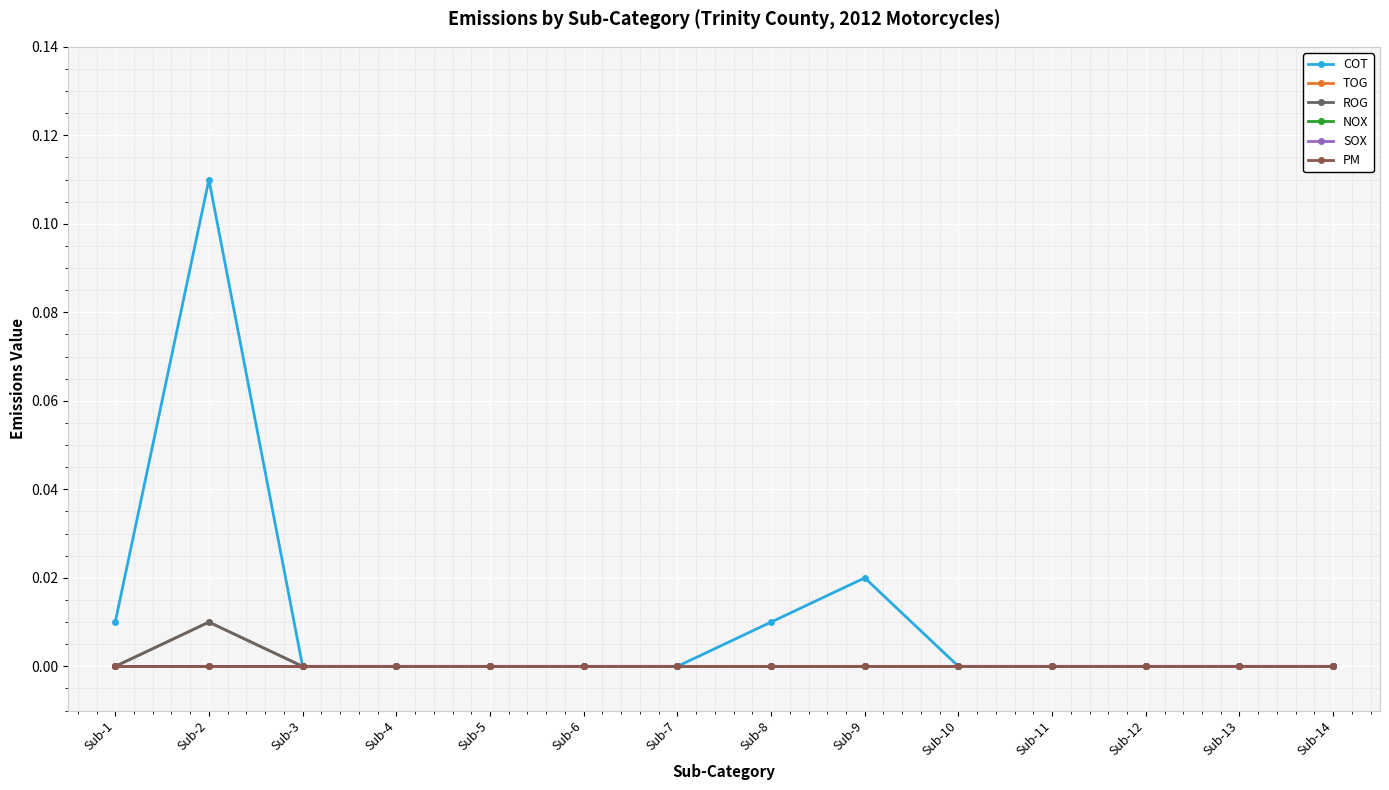

Reading right to left, what are all the values shown in this chart?

COT: 0.0	0.0	0.0	0.0	0.0	0.0	0.0	0.0	0.0	0.0	0.0	0.0	0.1	0.0
TOG: 0.0	0.0	0.0	0.0	0.0	0.0	0.0	0.0	0.0	0.0	0.0	0.0	0.0	0.0
ROG: 0.0	0.0	0.0	0.0	0.0	0.0	0.0	0.0	0.0	0.0	0.0	0.0	0.0	0.0
NOX: 0.0	0.0	0.0	0.0	0.0	0.0	0.0	0.0	0.0	0.0	0.0	0.0	0.0	0.0
SOX: 0.0	0.0	0.0	0.0	0.0	0.0	0.0	0.0	0.0	0.0	0.0	0.0	0.0	0.0
PM: 0.0	0.0	0.0	0.0	0.0	0.0	0.0	0.0	0.0	0.0	0.0	0.0	0.0	0.0